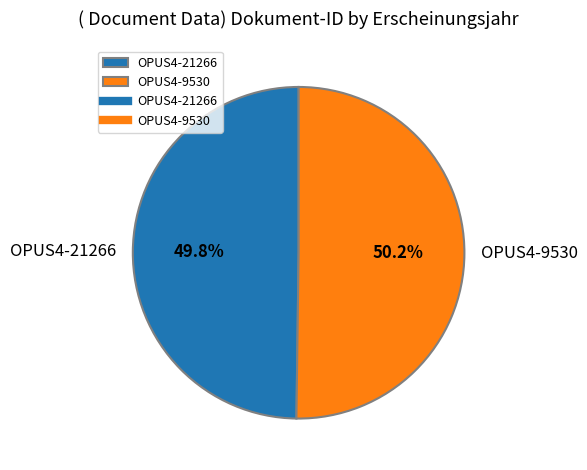

Do OPUS4-9530 and OPUS4-21266 together represent more than half of the pie?

Yes